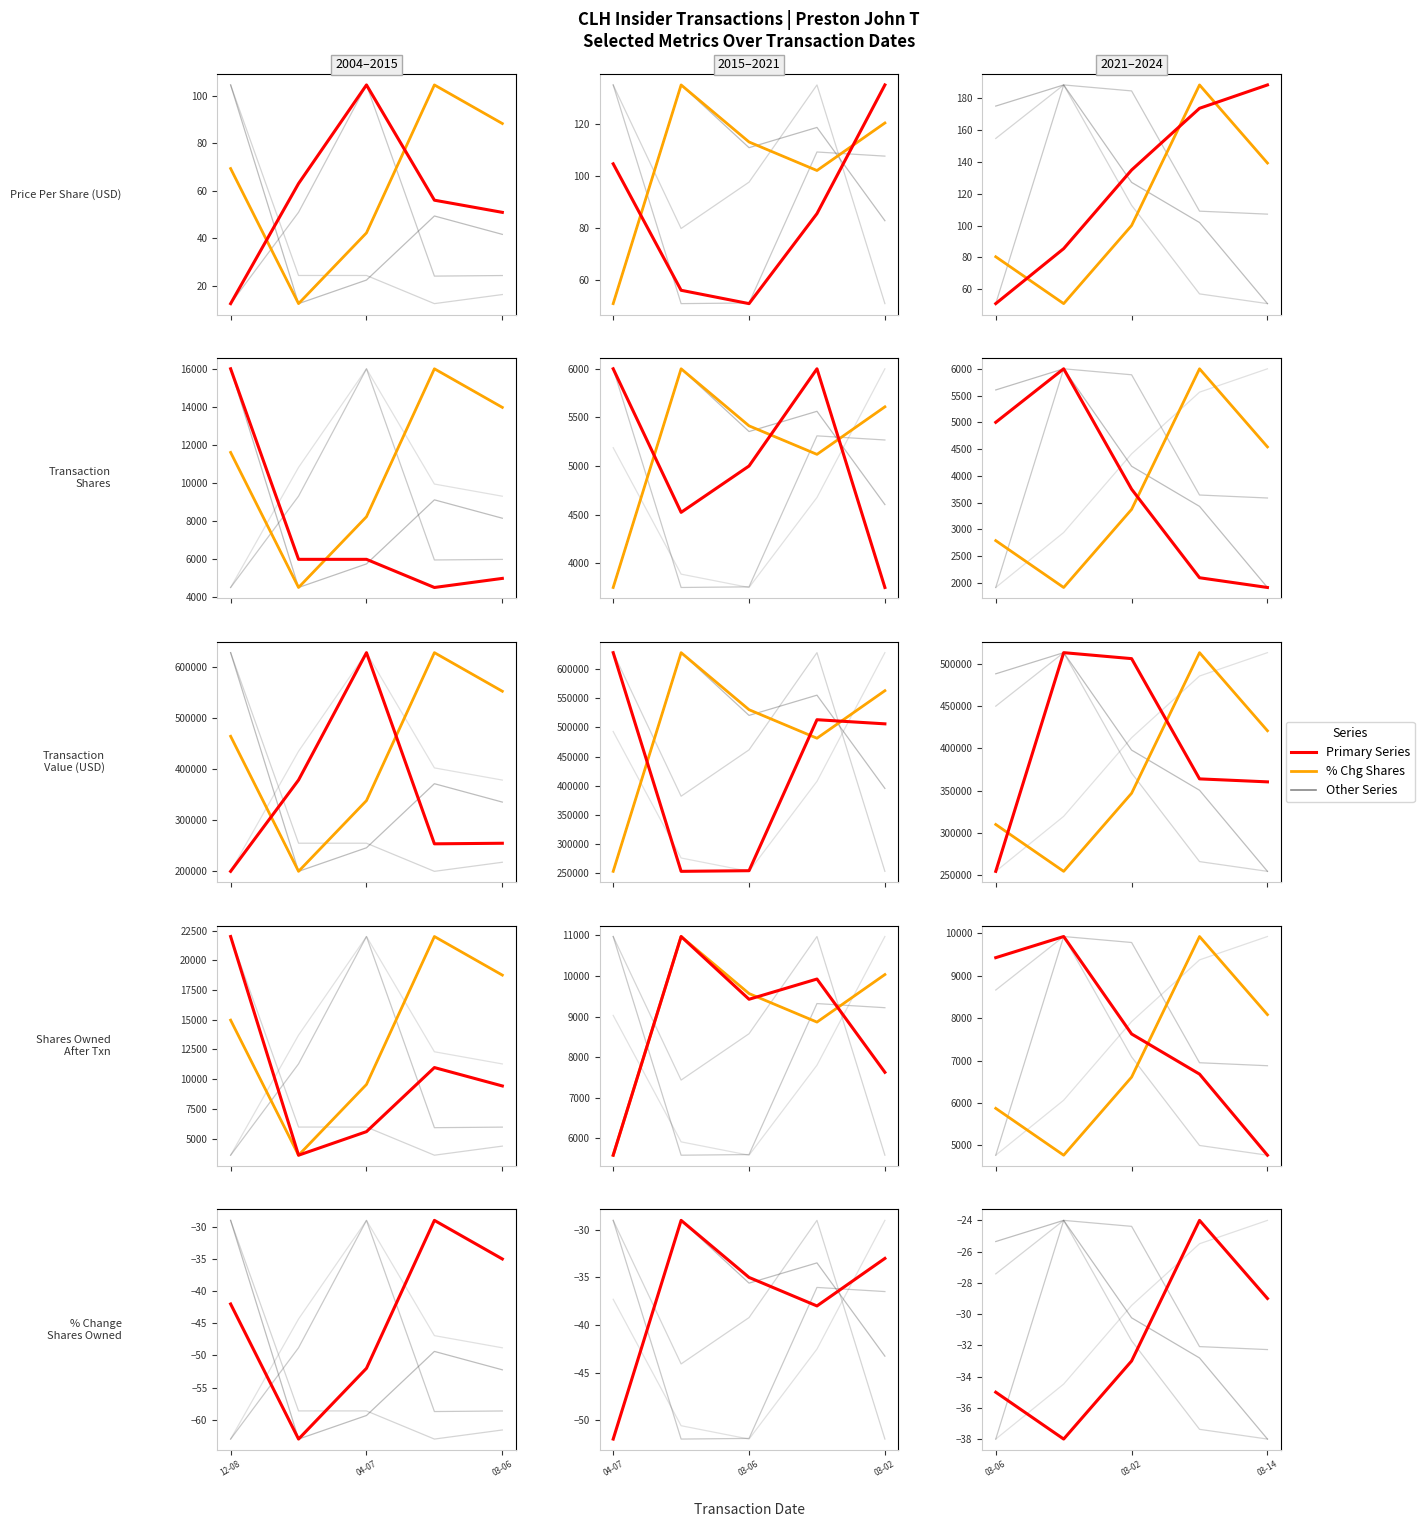

Rank the series at 04-07 from lowest to highest value.

% Chg Shares, Primary